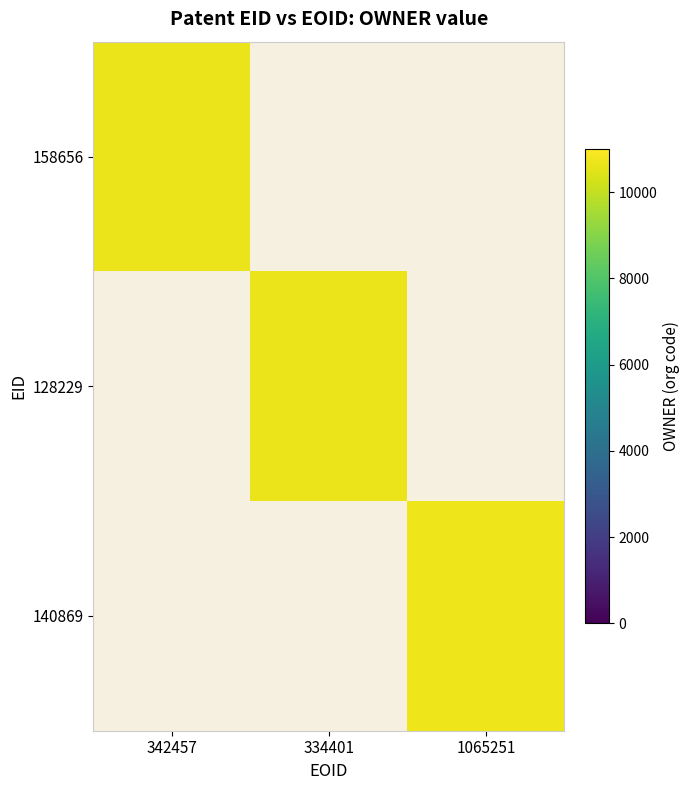

What is the greatest value displayed?

10703.0